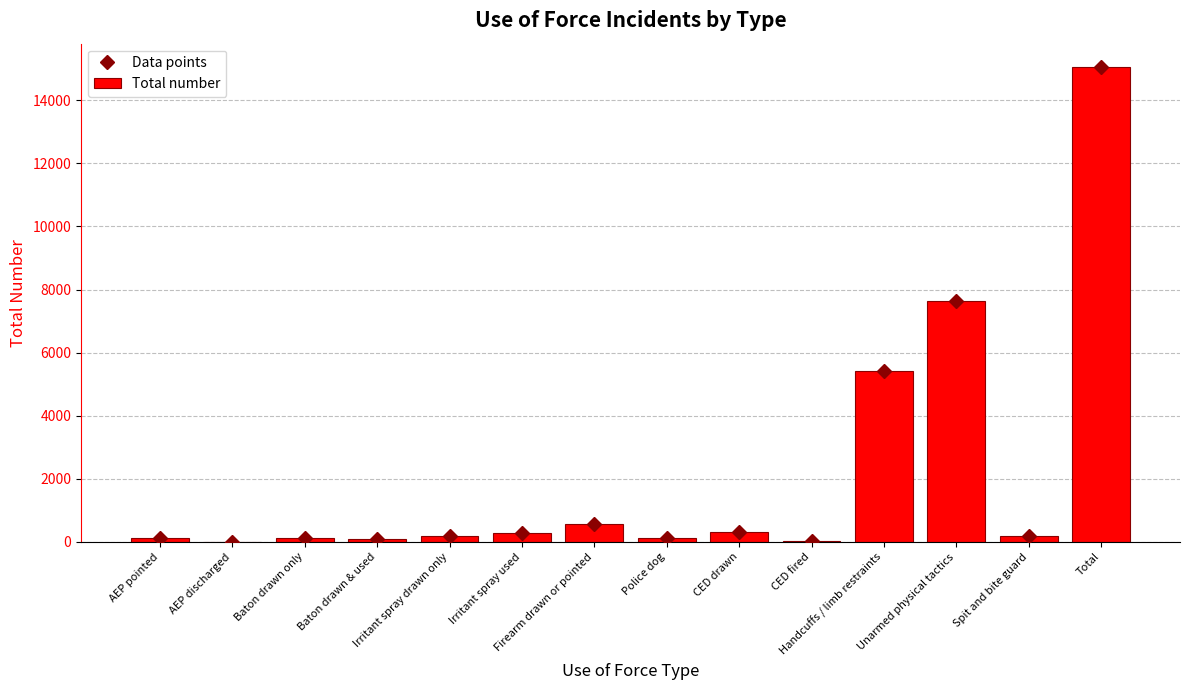

Between Baton drawn only and Baton drawn & used, which series saw the biggest shift?

Data points